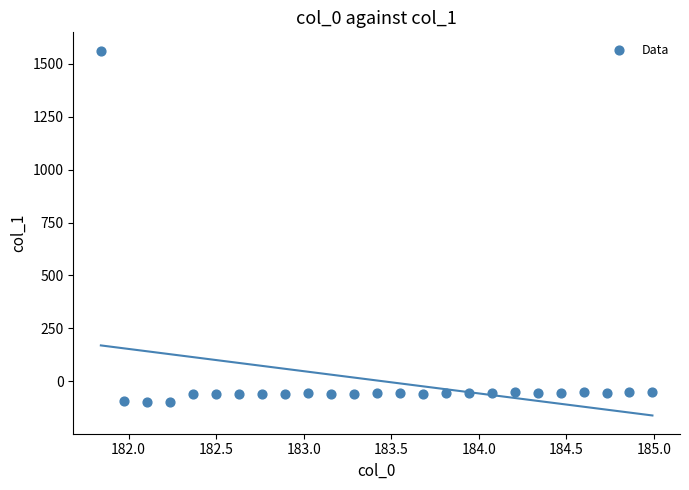

What is the range of Y values (max minus min)?

1660.0